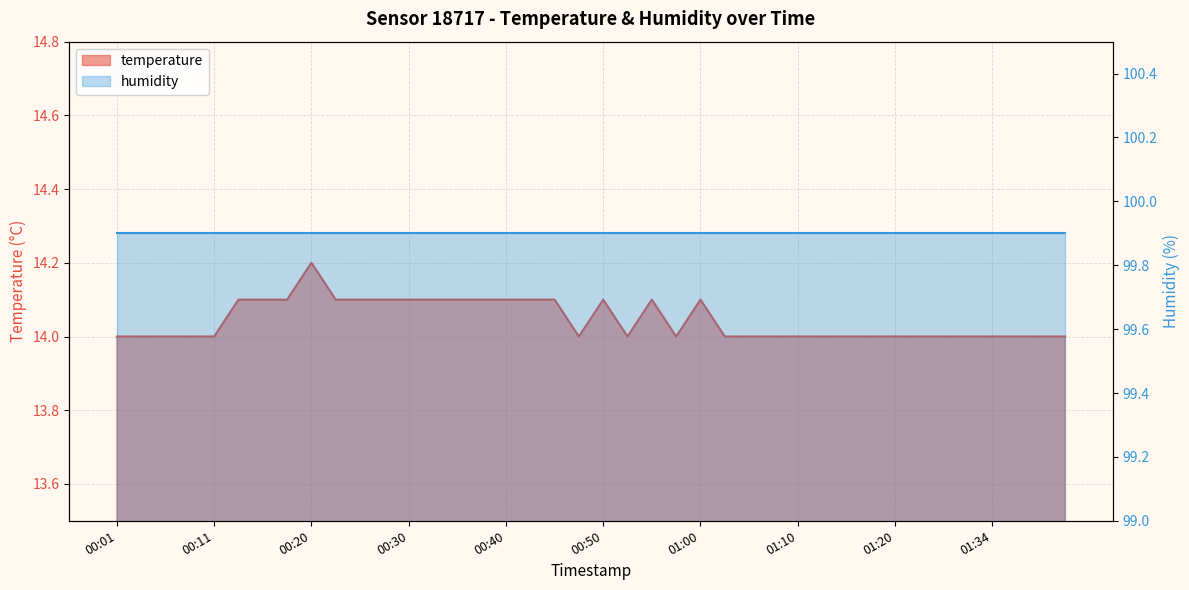

Rank the categories by value from lowest to highest.

00:01, 00:03, 00:06, 00:08, 00:11, 00:47, 00:52, 00:57, 01:02, 01:05, 01:07, 01:10, 01:12, 01:15, 01:17, 01:20, 01:23, 01:26, 01:28, 01:34, 01:37, 01:40, 01:42, 00:13, 00:16, 00:18, 00:23, 00:25, 00:28, 00:30, 00:33, 00:35, 00:38, 00:40, 00:43, 00:45, 00:50, 00:55, 01:00, 00:20